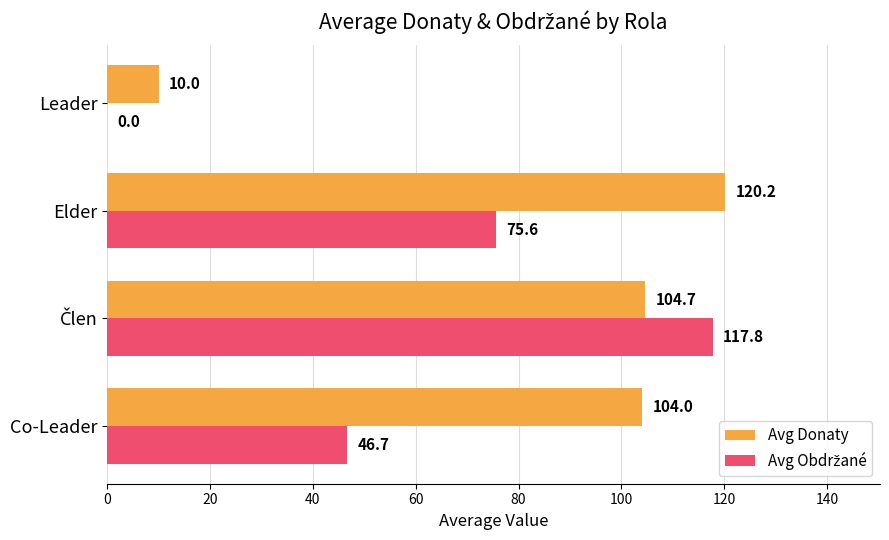

Which series has the largest total across all categories?

Avg Donaty